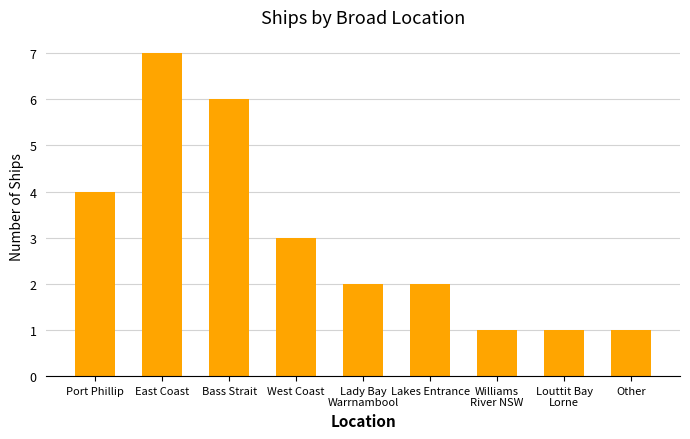

What is the value of the 5th bar from the left?

2